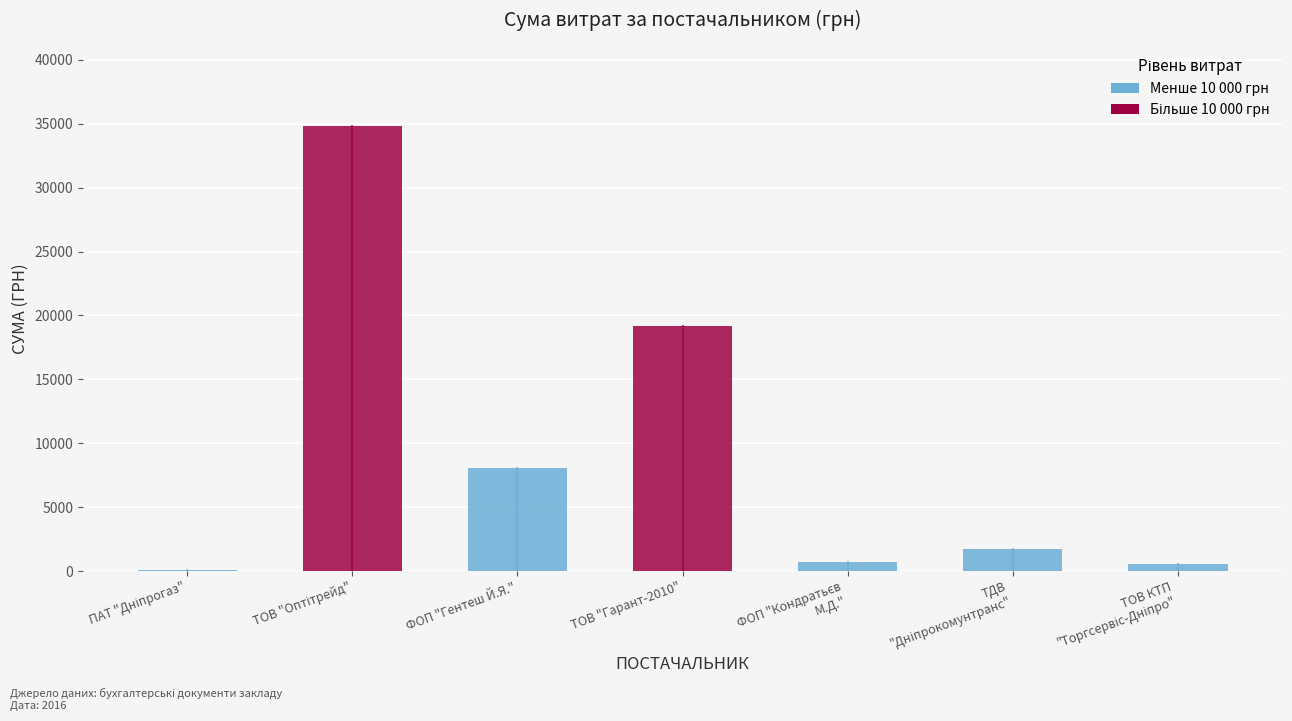

What is the maximum value shown in the chart?

34847.0